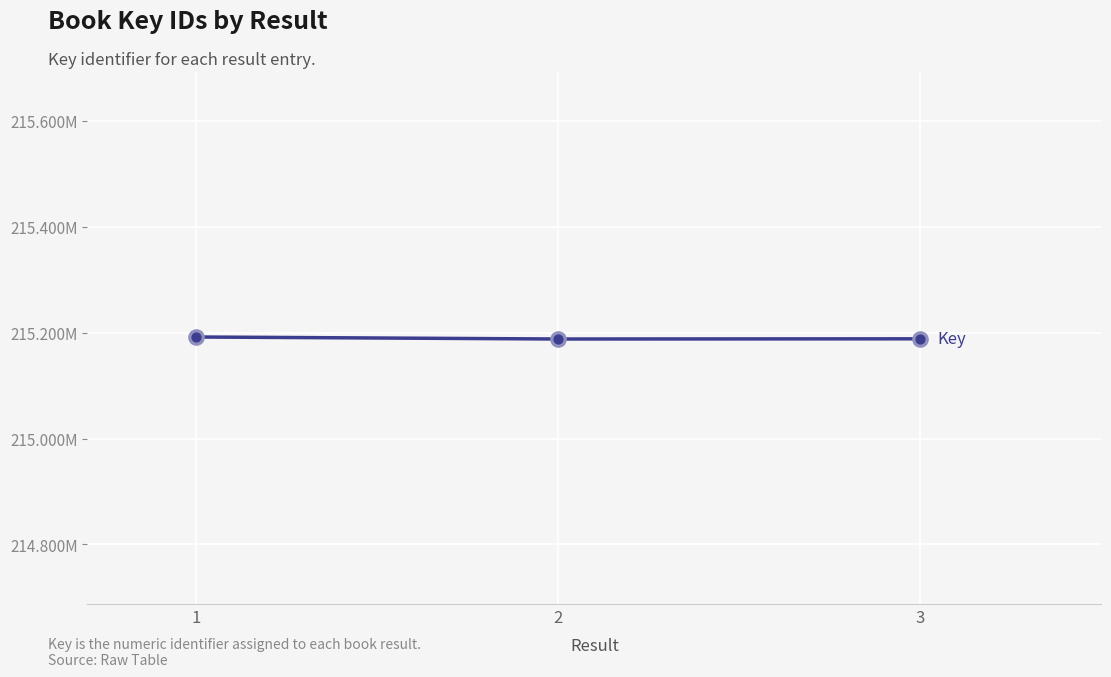

Between 2 and 3, which is larger?

3